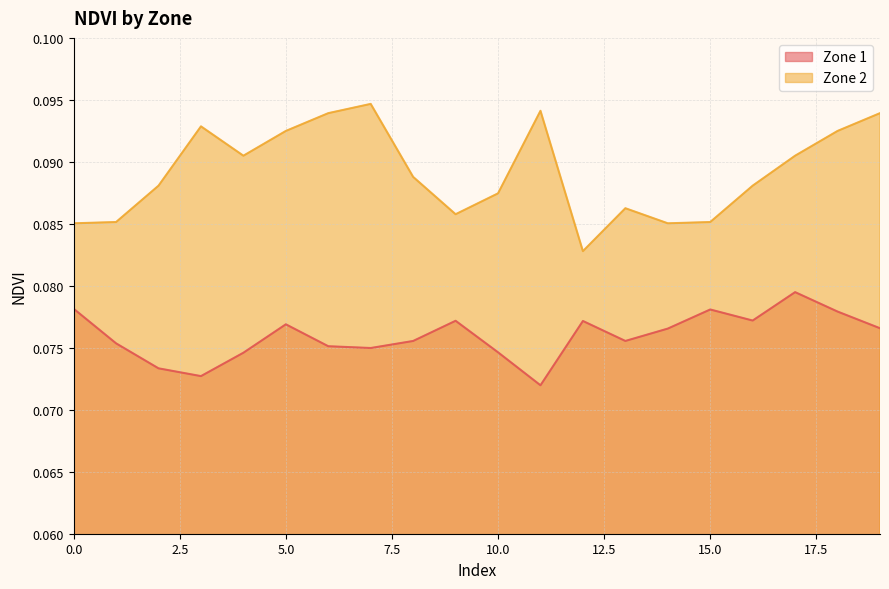

At which category does Zone 2 reach its first local peak?

3